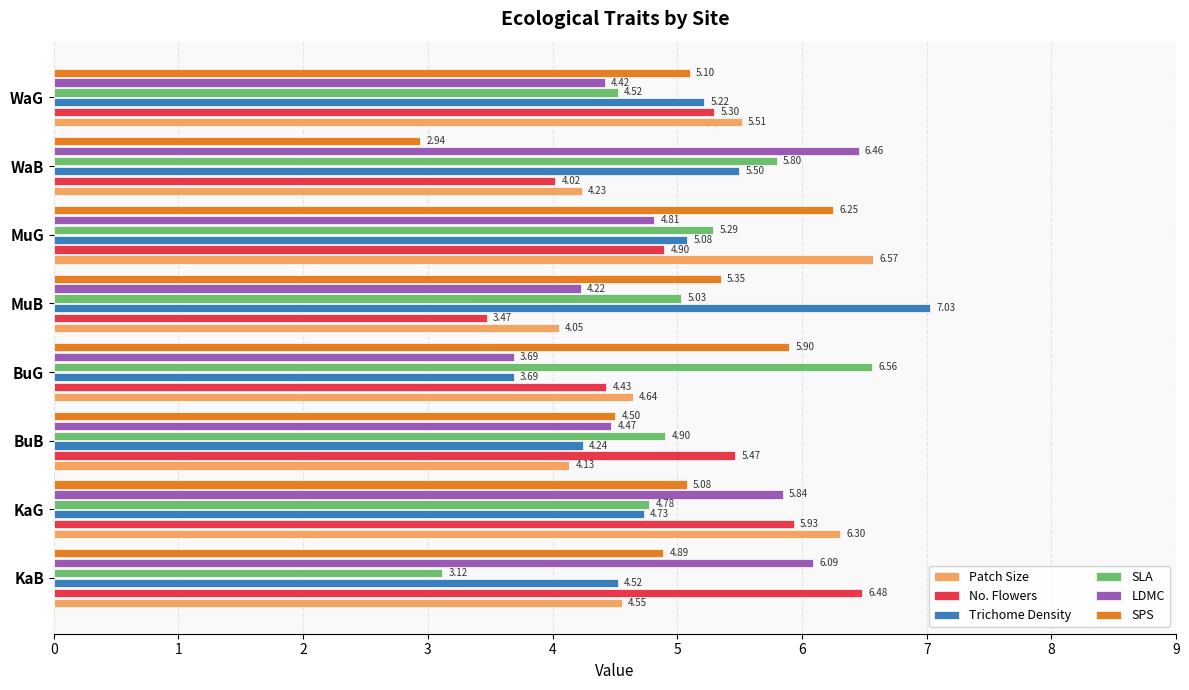

At how many categories does at least one series exceed 6?

6